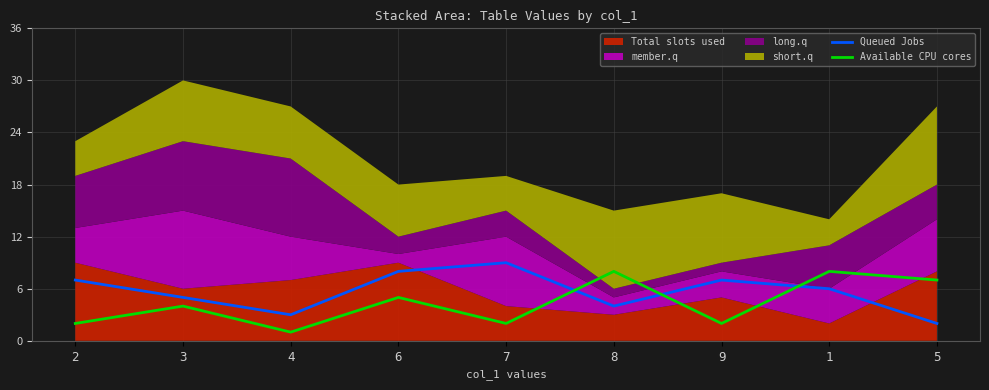

How many data points in Available CPU cores are above 4?

4